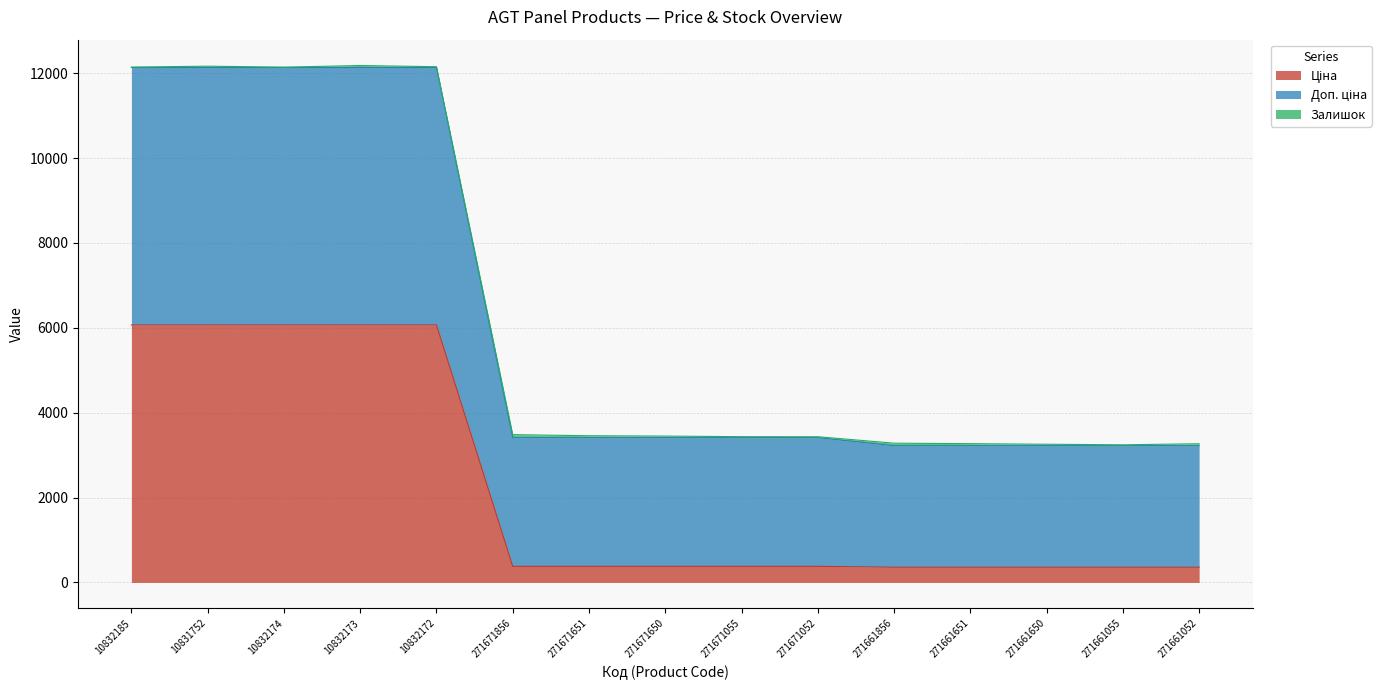

Between 271671856 and 271671052, which series saw the biggest shift?

Ціна